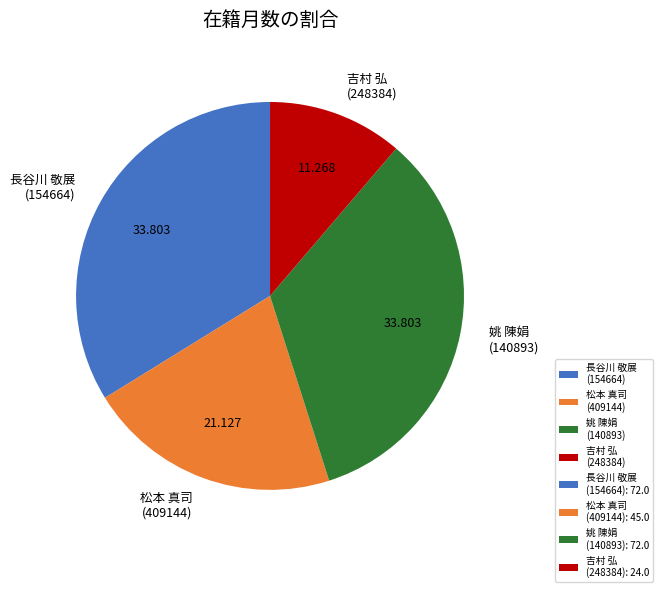

Do 姚 陳娟 (140893) and 長谷川 敬展 (154664) together represent more than half of the pie?

Yes